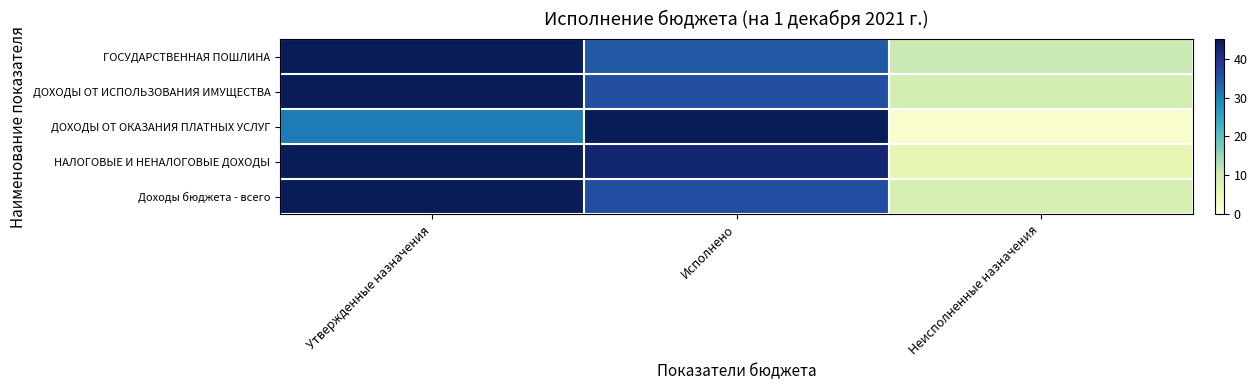

Which label corresponds to the largest value in the chart?

Утвержденные назначения